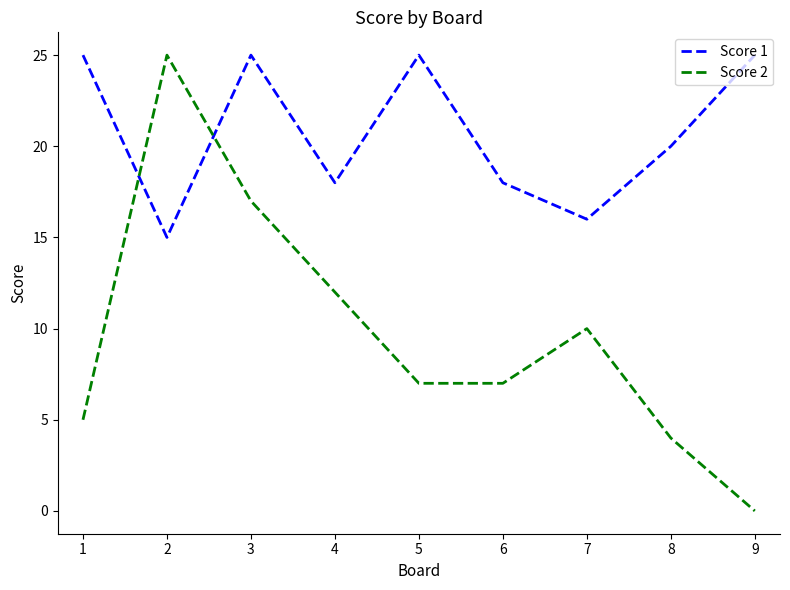

Is the value of Score 1 at 2 greater than the value of Score 2 at 7?

Yes